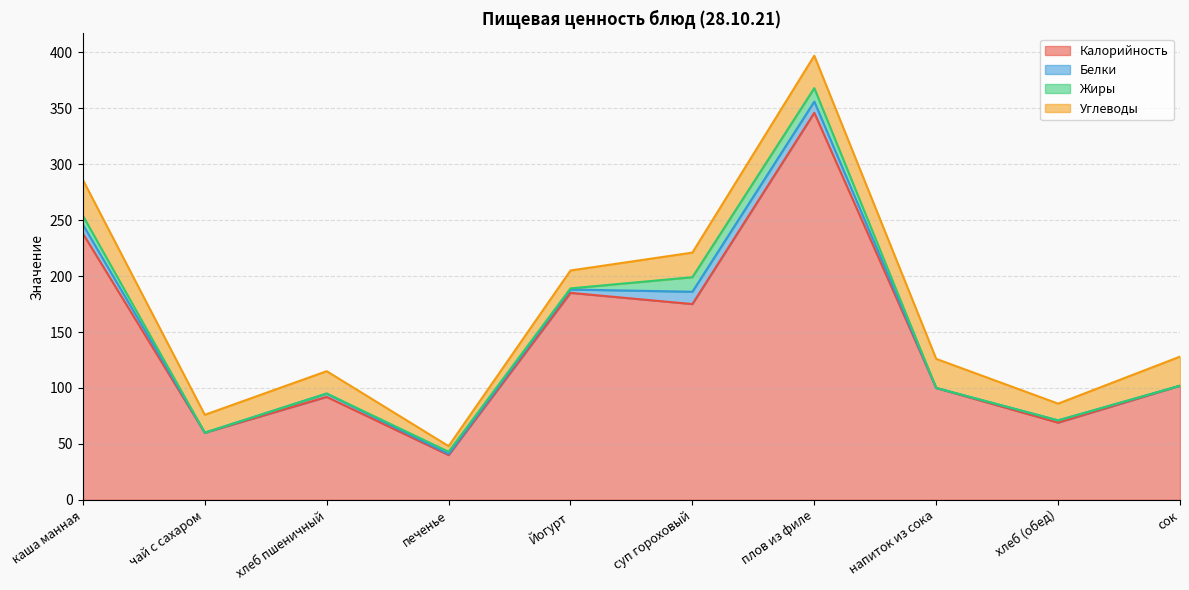

What is the sum of the Белки values at сок and хлеб (обед)?

2